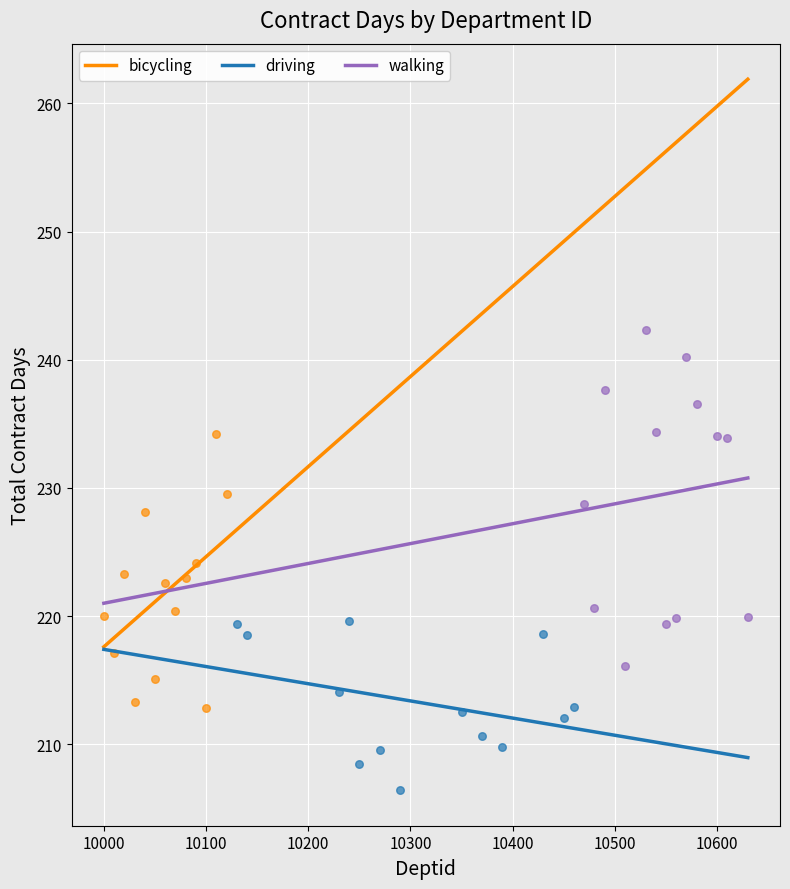

Which series reaches the maximum Y coordinate?

walking